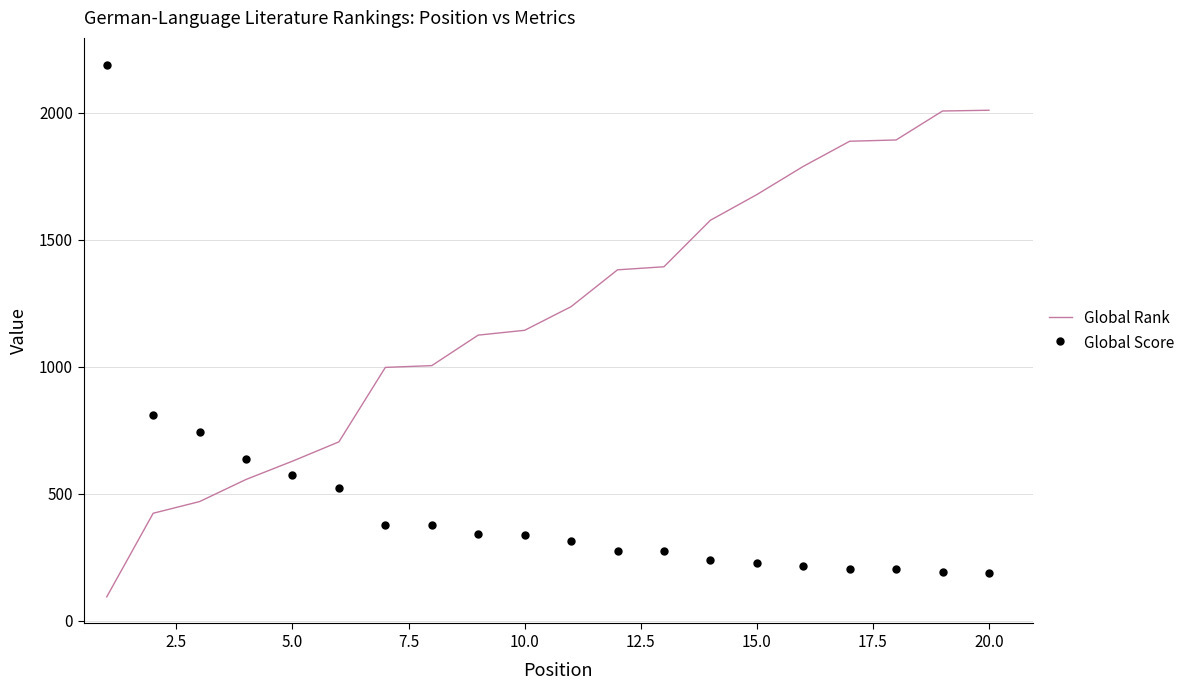

After their last crossing, which series has the higher values: Global Rank or Global Score?

Global Rank